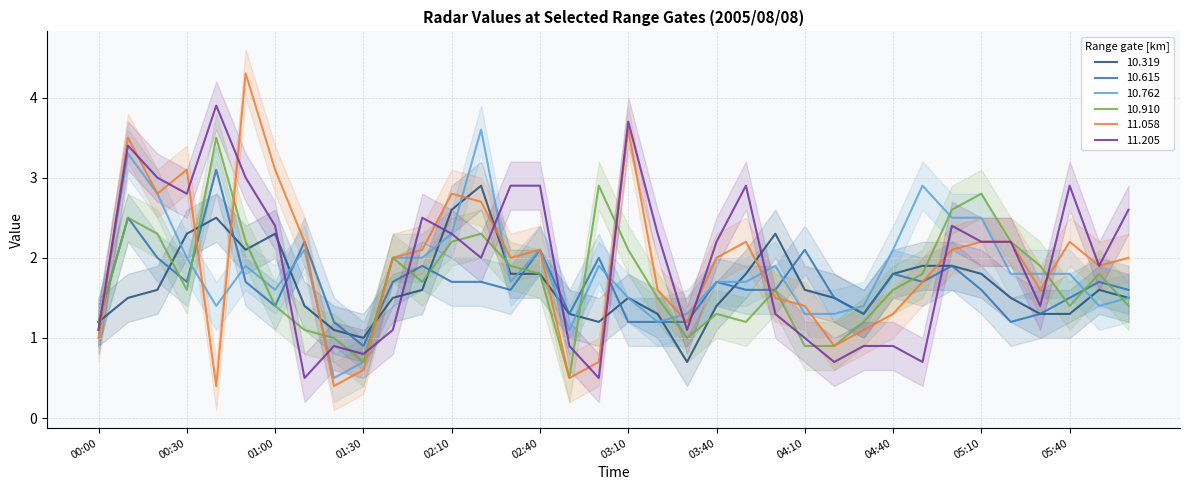

How many series are shown in this chart?

6